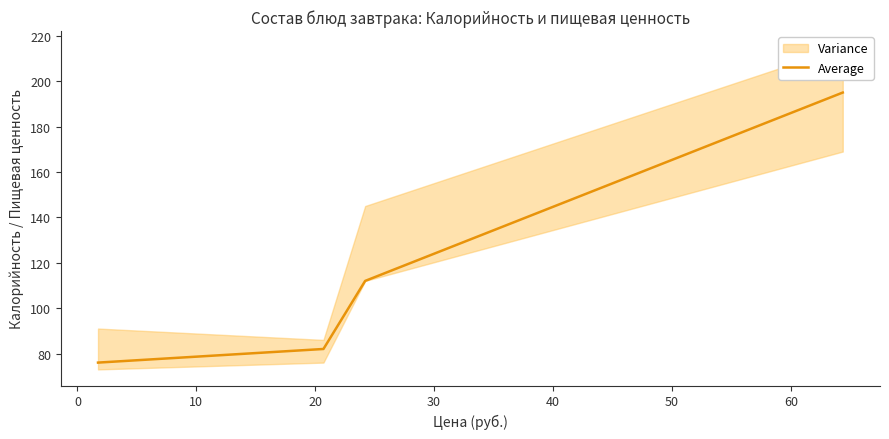

How many distinct data groups are displayed?

1